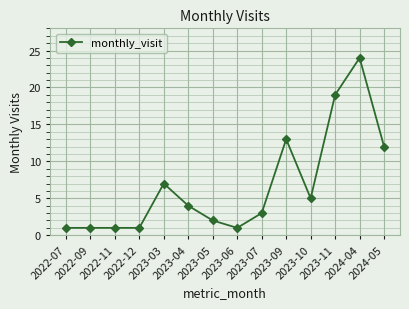

Where does the data first go above 4?

2023-03